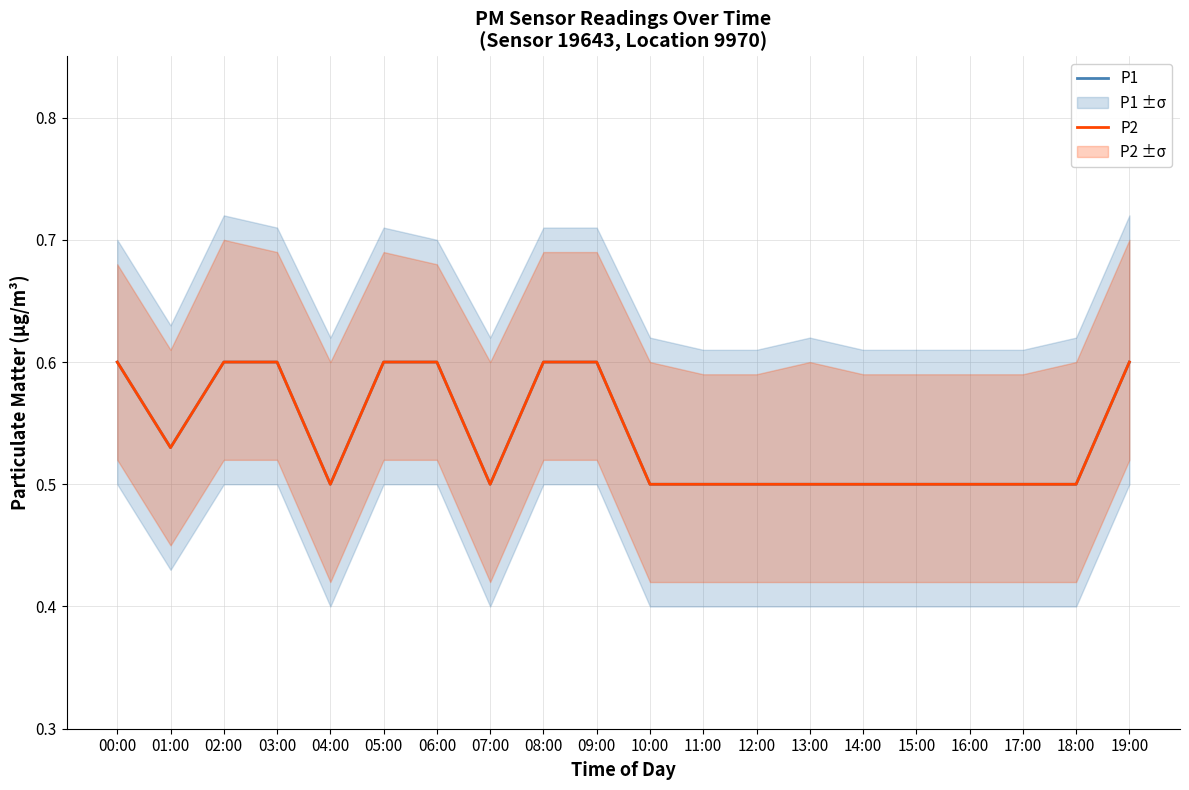

What is the difference between the maximum and minimum values in the P1 series?

0.1